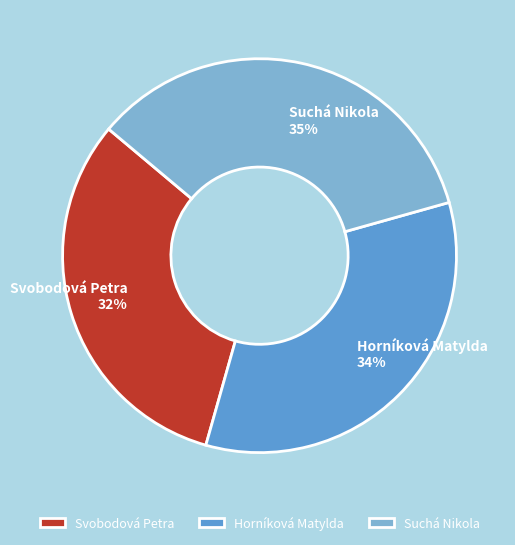

How many slices are in this pie chart?

3